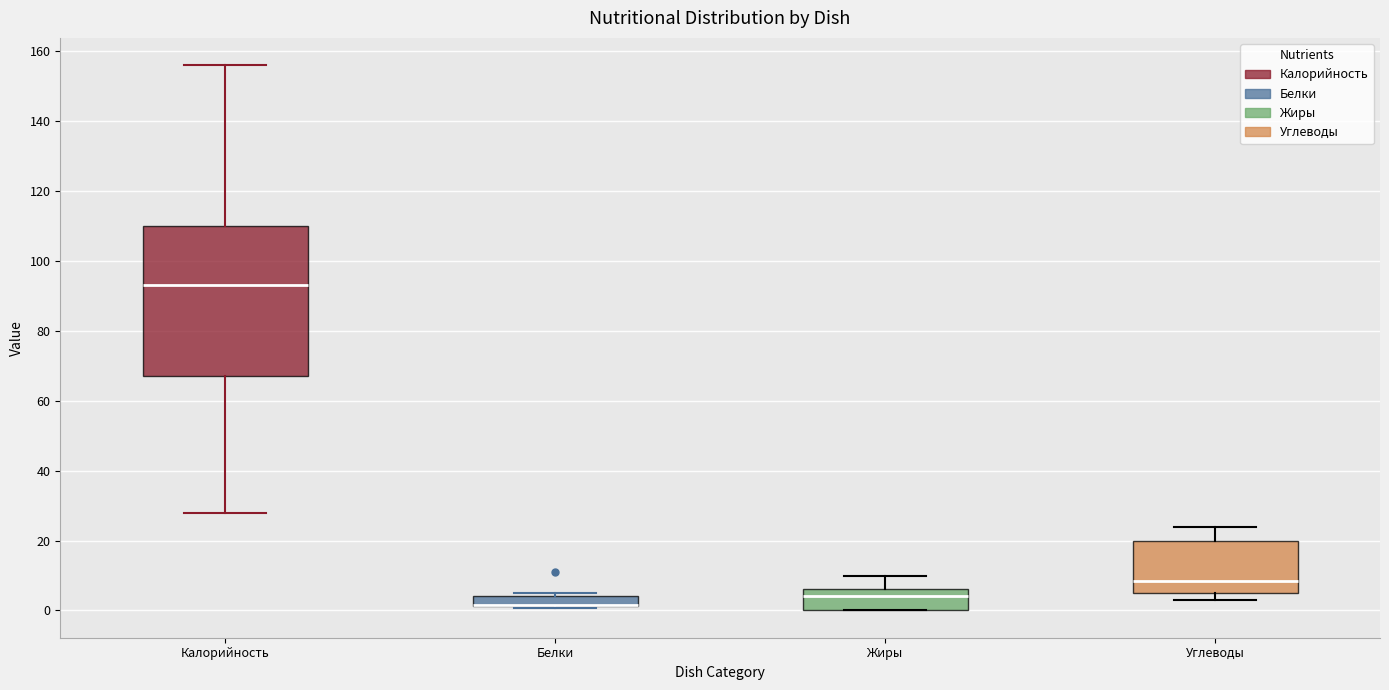

Which box is the tallest, from its lower edge to its upper edge?

Калорийность